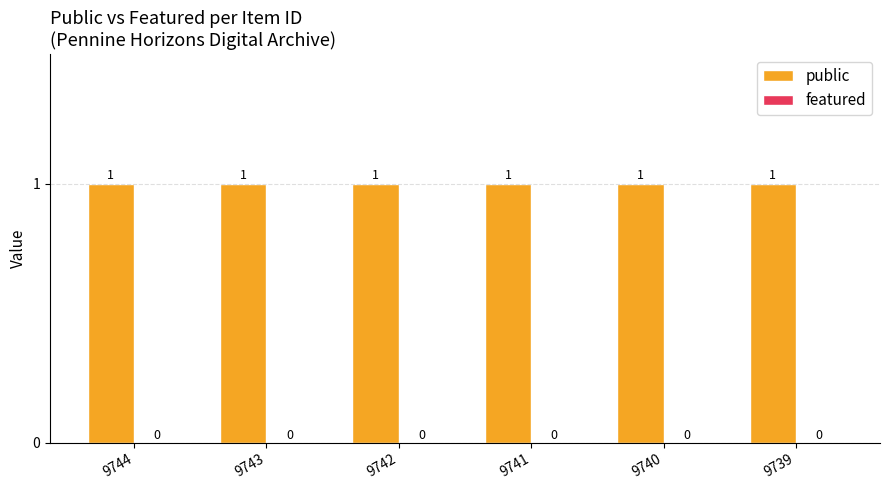

Which series has the widest spread of values?

public